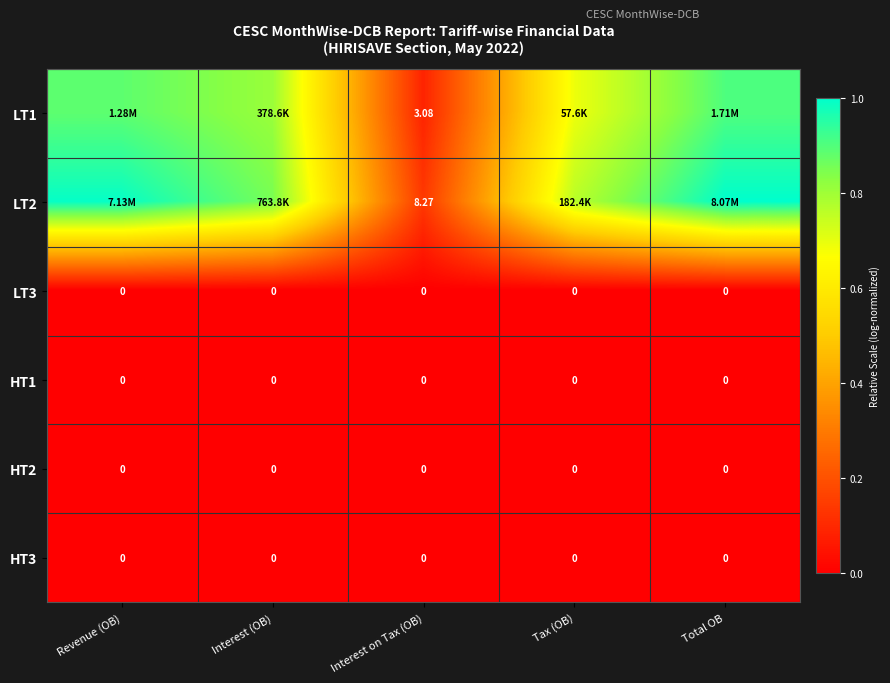

Which series has the largest range (max minus min)?

LT2